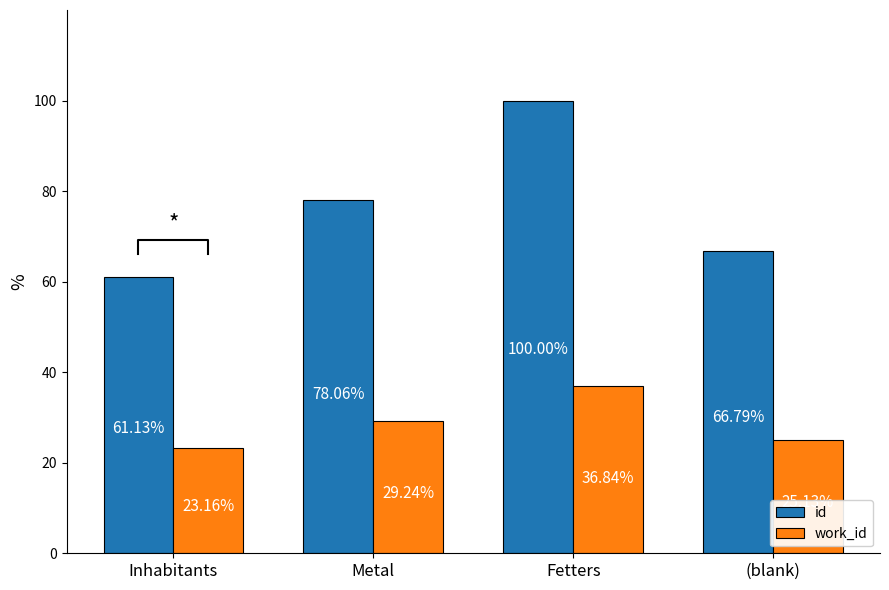

Rank the series at Inhabitants from highest to lowest value.

id, work_id